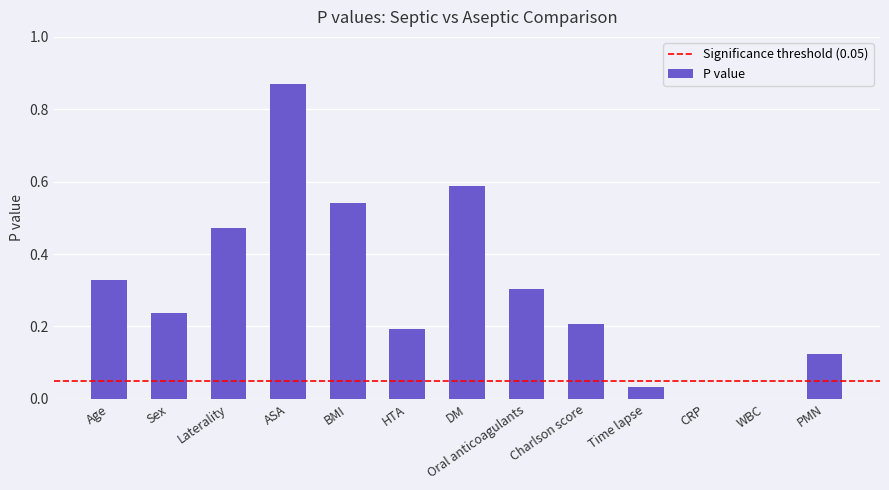

Are the bars horizontal?

No